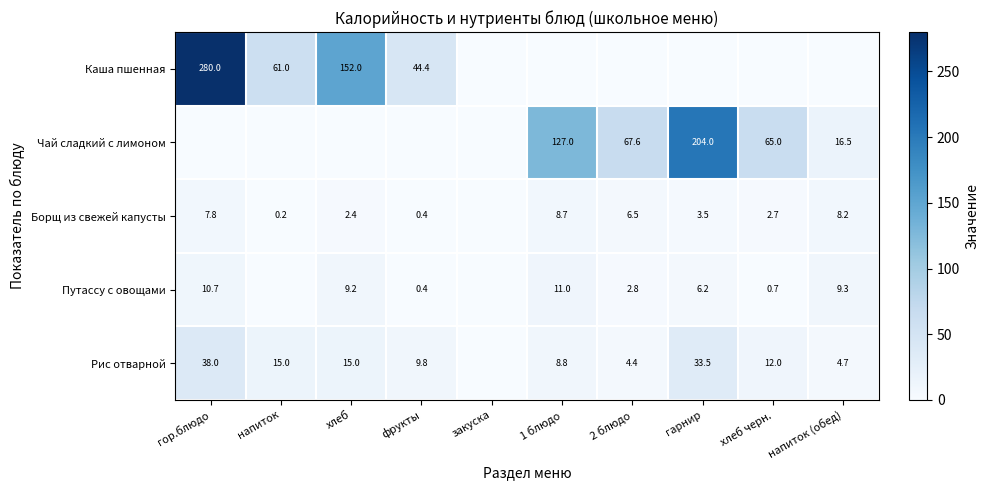

What is the sum of the Борщ из свежей капусты values at гор.блюдо and фрукты?

8.2